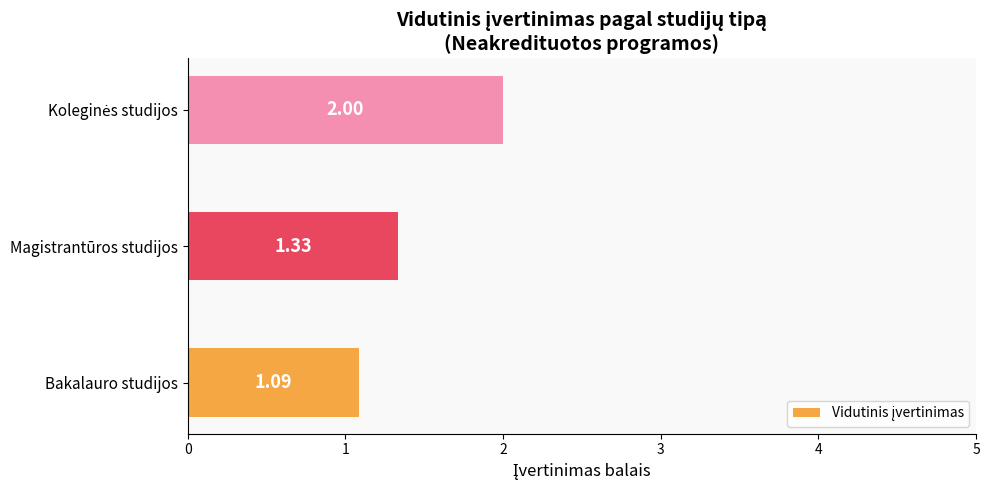

What is the change in value from Bakalauro studijos to Magistrantūros studijos?

+0.2